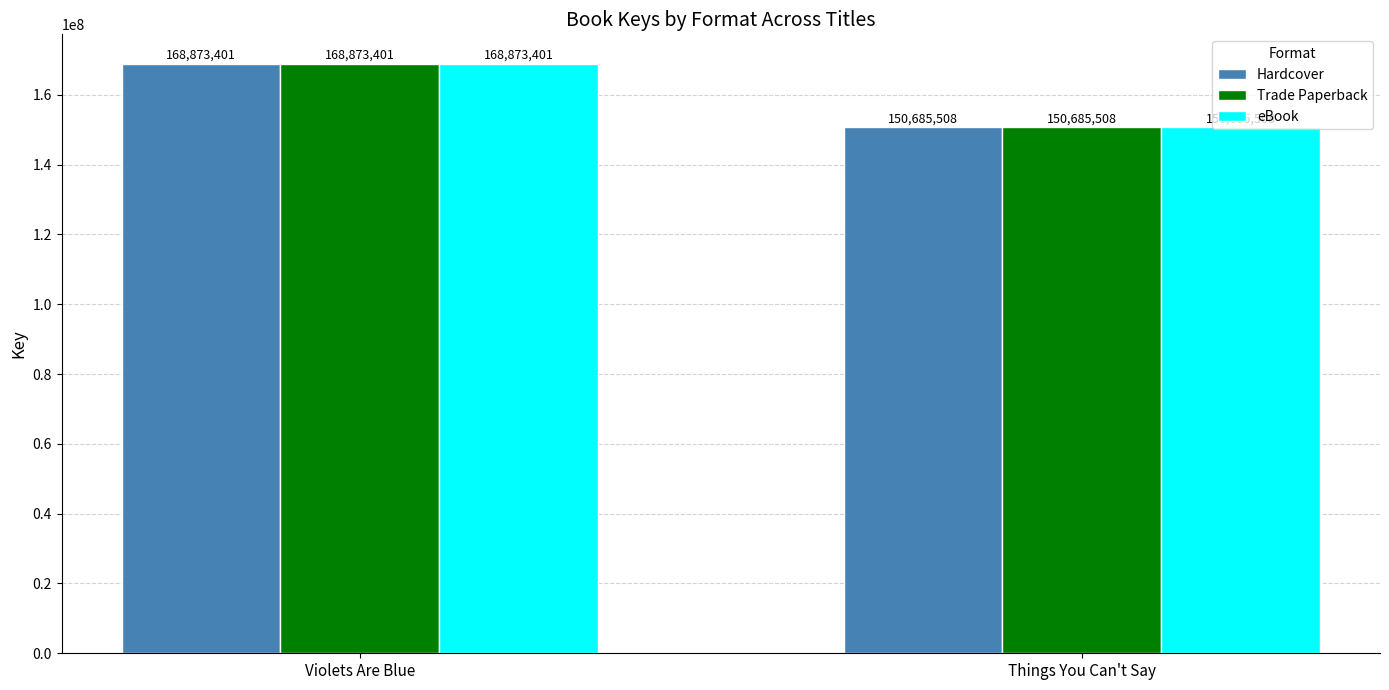

Which category has the lowest value in the eBook series?

Things You Can't Say